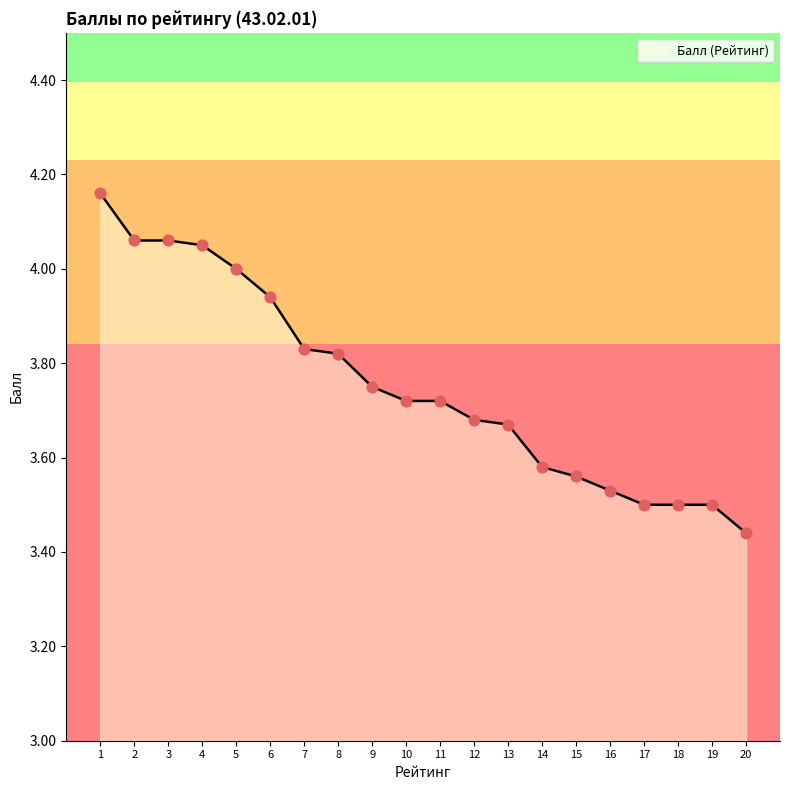

Which has a higher value, 13 or 9?

9